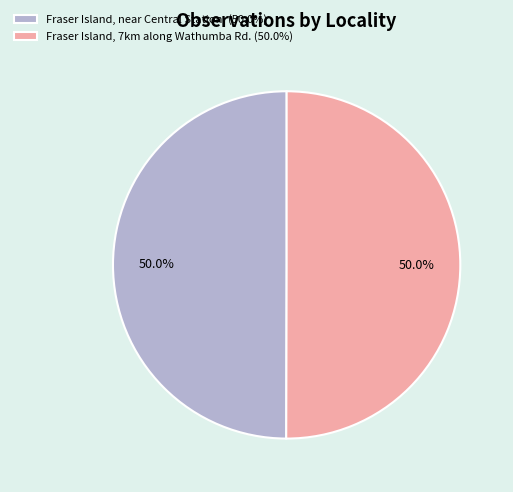

How many segments does this pie chart have?

2